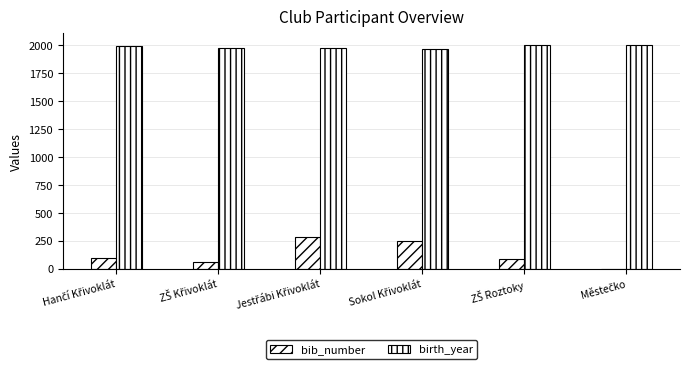

Count the number of categories in the chart.

6